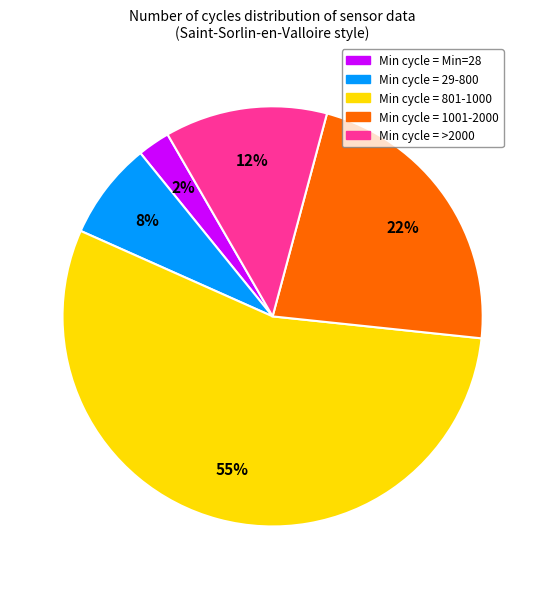

Is there a majority slice in this chart?

Yes